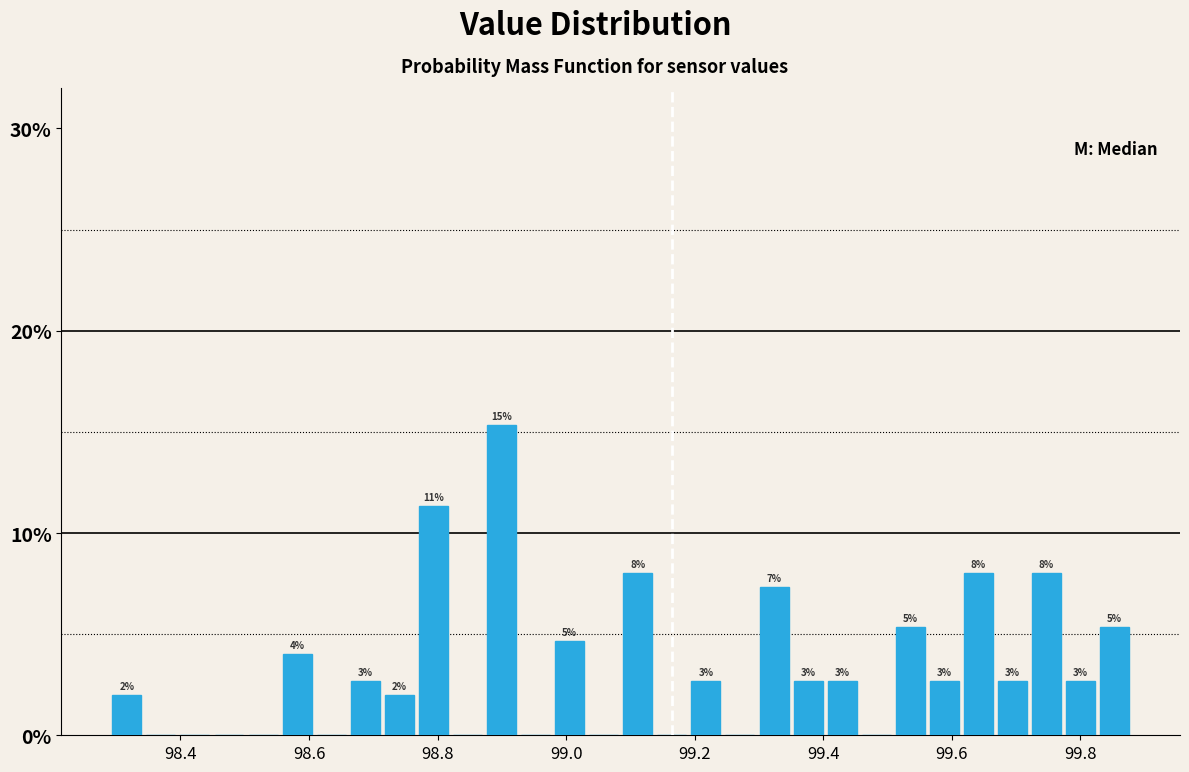

Read against the x-axis, roughly where is the centre of the tallest bar?

98.90